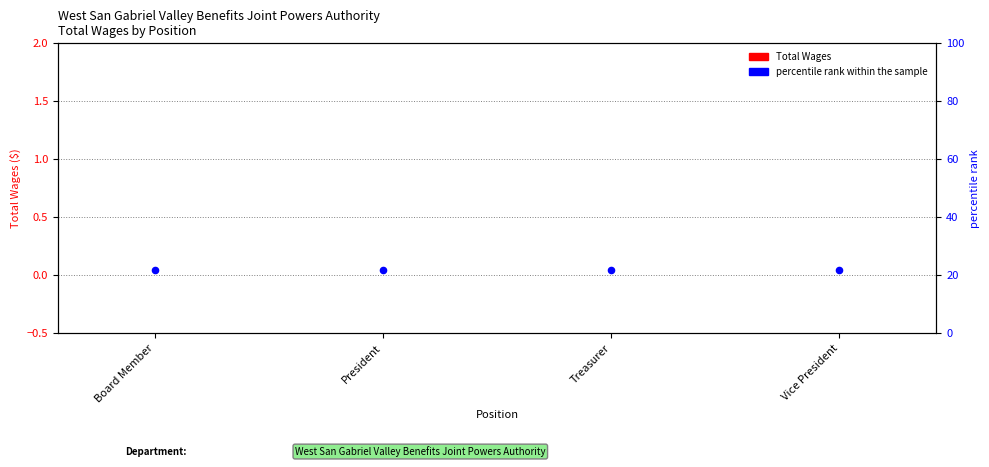

Which series has the largest total across all categories?

percentile rank within the sample